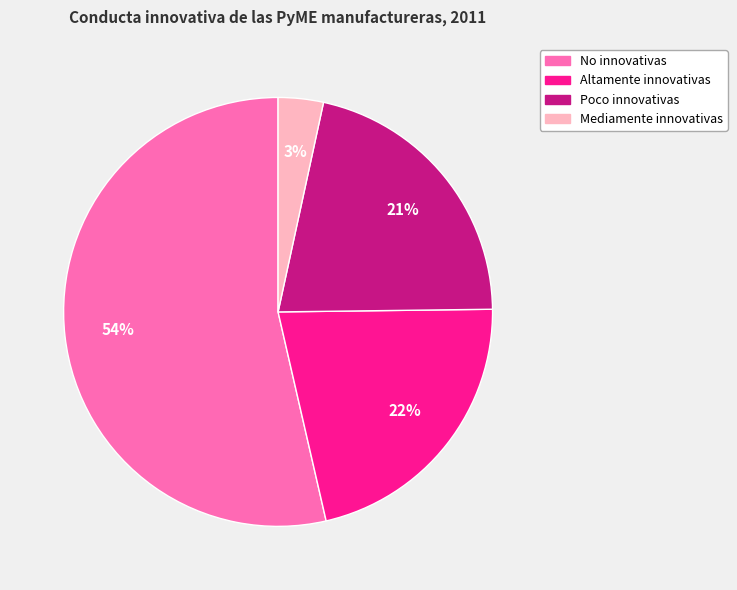

Approximately how many times larger is the value at Poco innovativas compared to No innovativas?

0.4